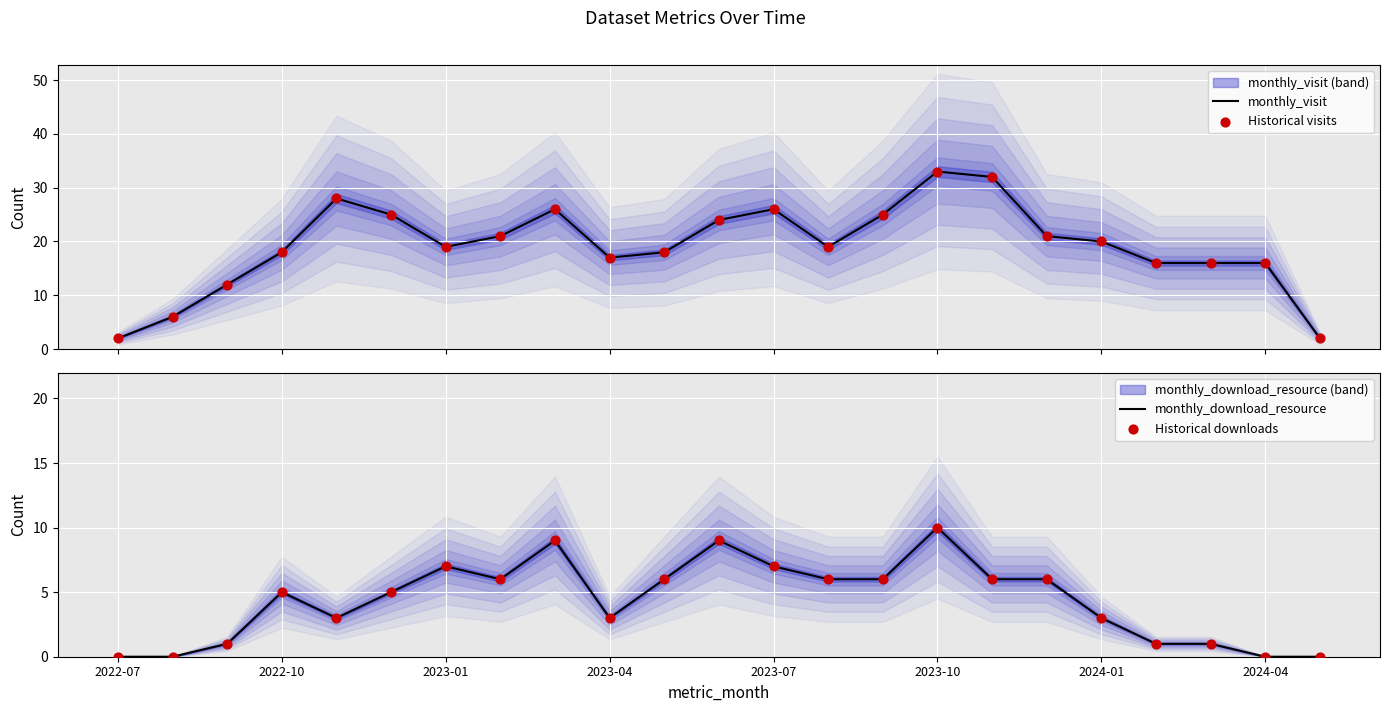

Which series has the widest spread of Y values?

monthly_visit